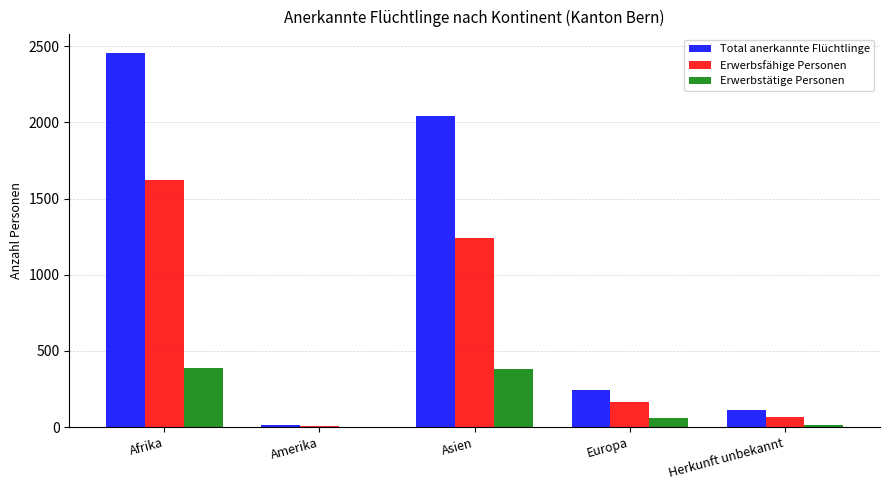

What is the total value across all series at Europa?

471